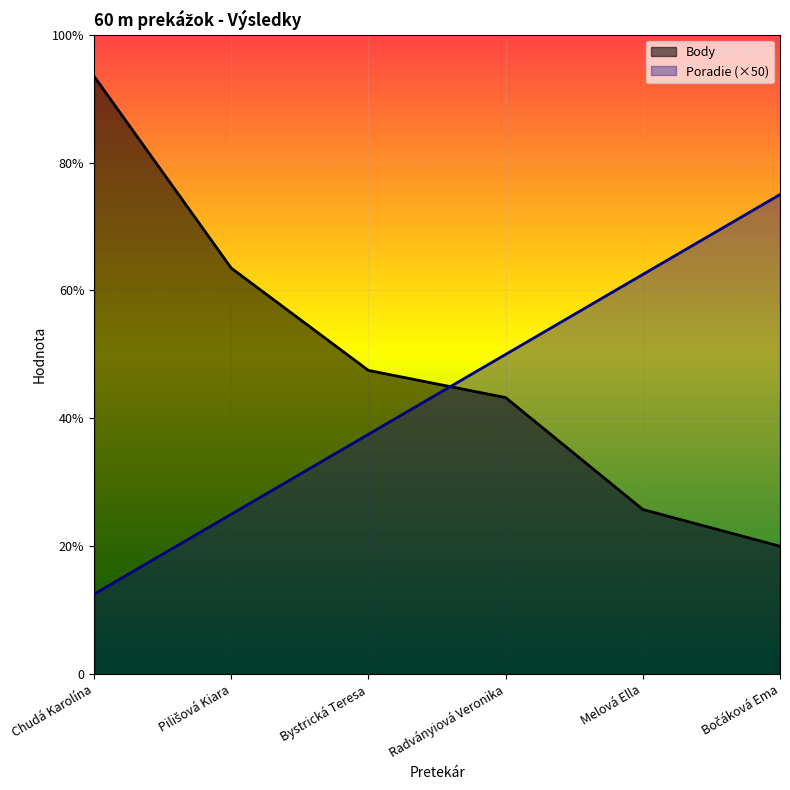

List the series in order of their overall mean, lowest first.

Poradie (×50), Body